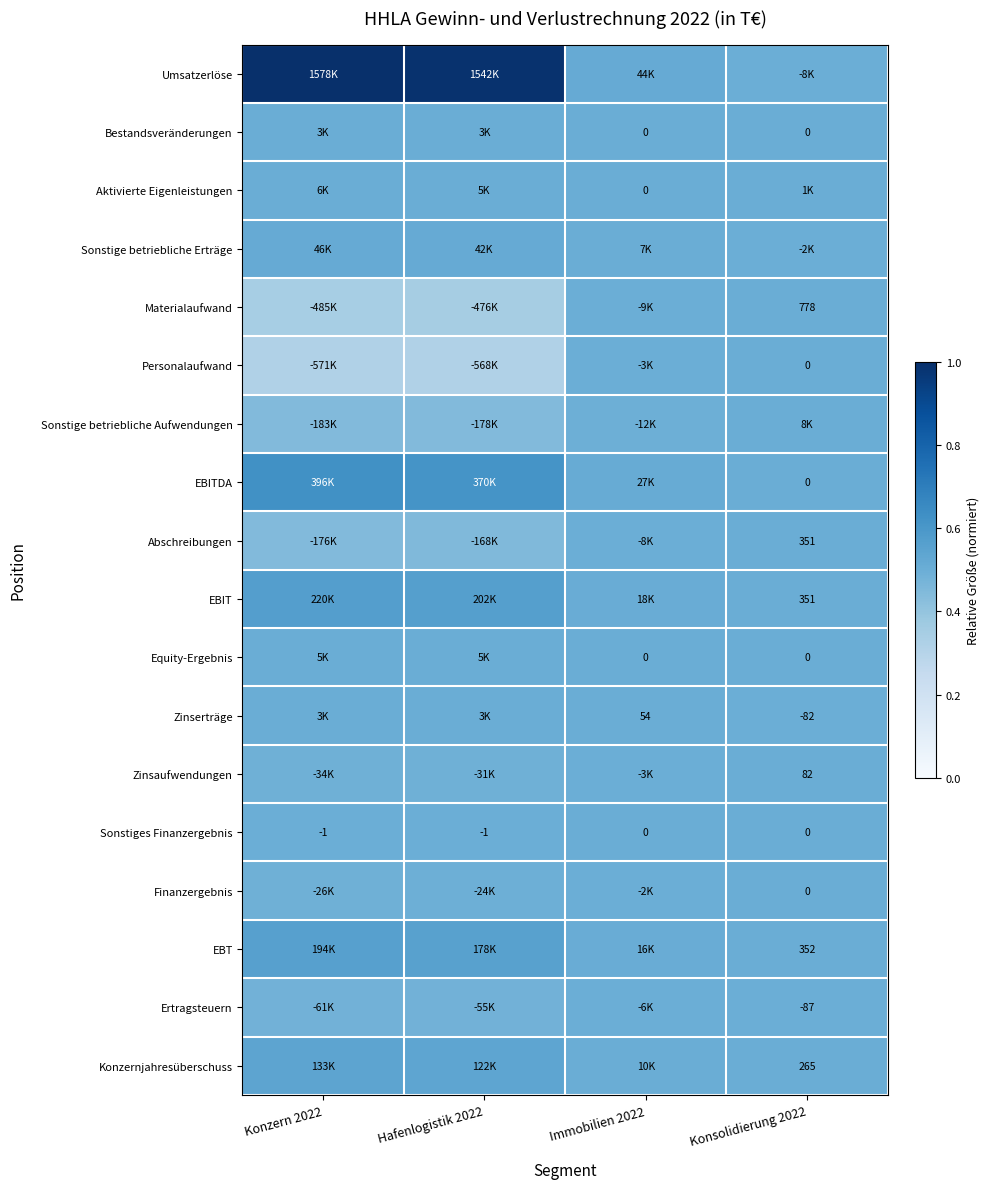

How many values in the Sonstiges Finanzergebnis series are below 0?

2